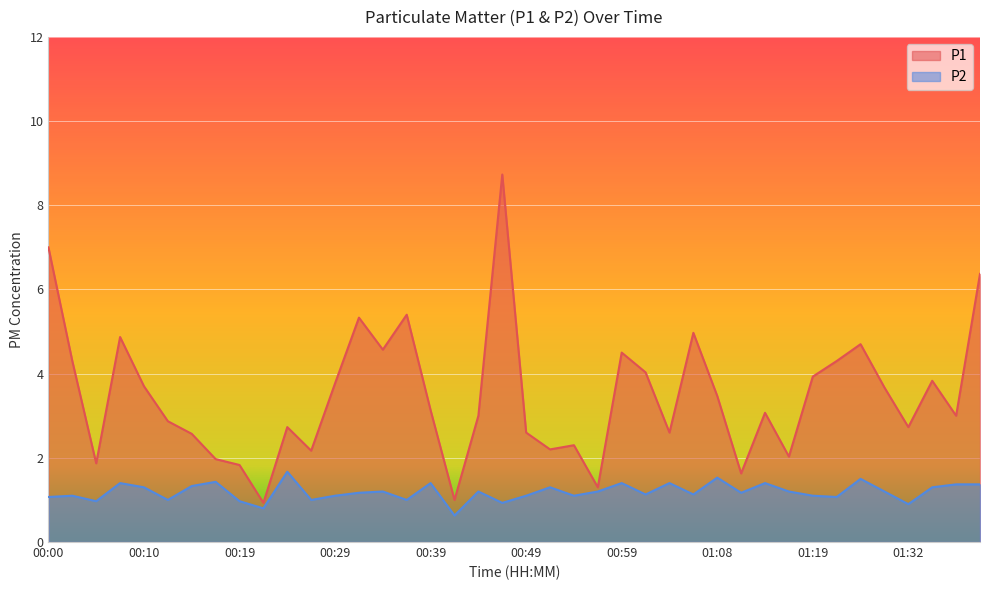

Which label corresponds to the largest value in the chart?

00:46